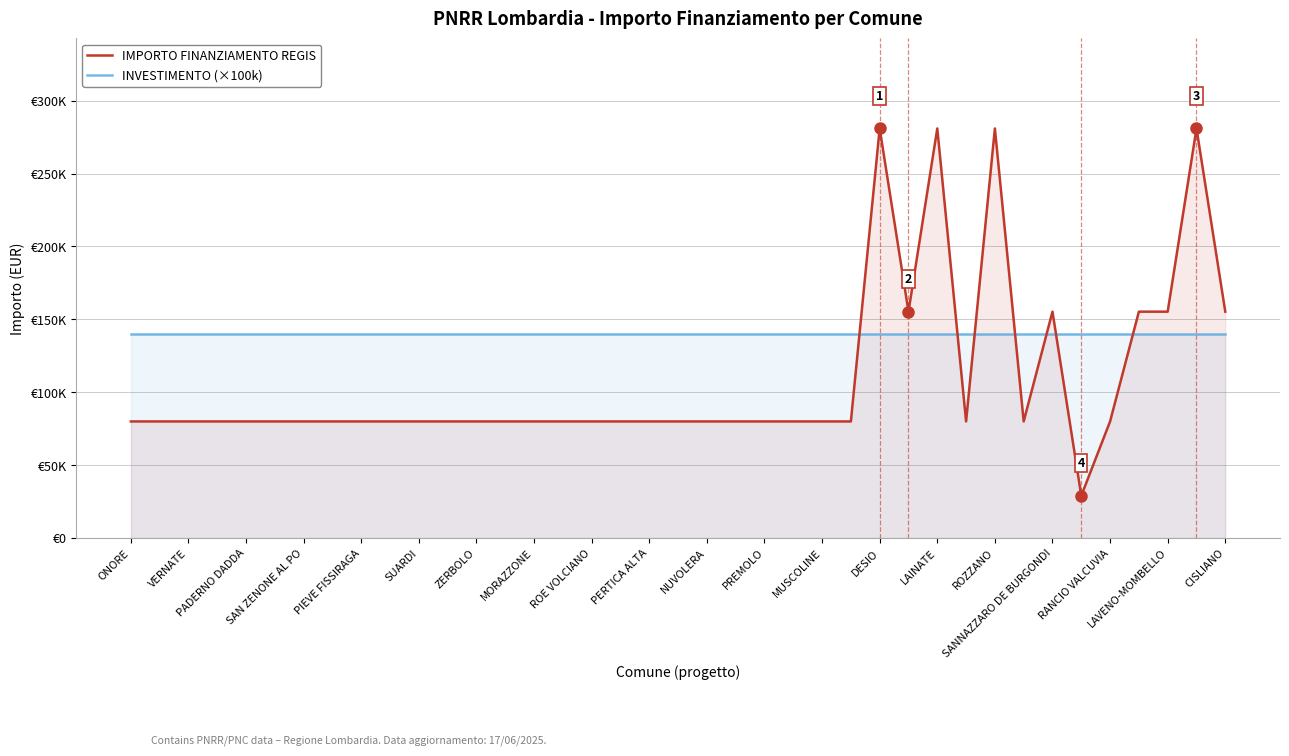

What are all the series names shown in the legend?

IMPORTO FINANZIAMENTO REGIS, INVESTIMENTO (×100k)